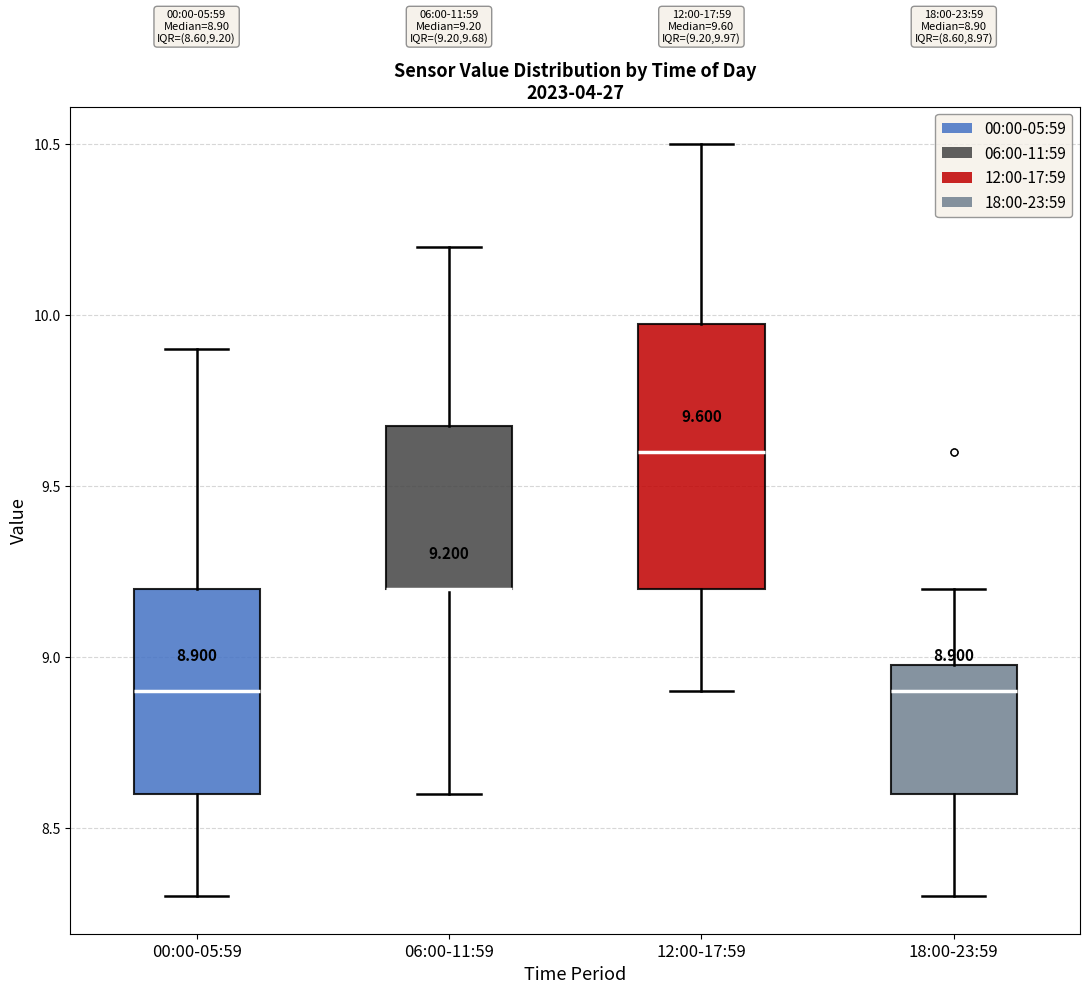

Which box is the tallest, from its lower edge to its upper edge?

12:00-17:59